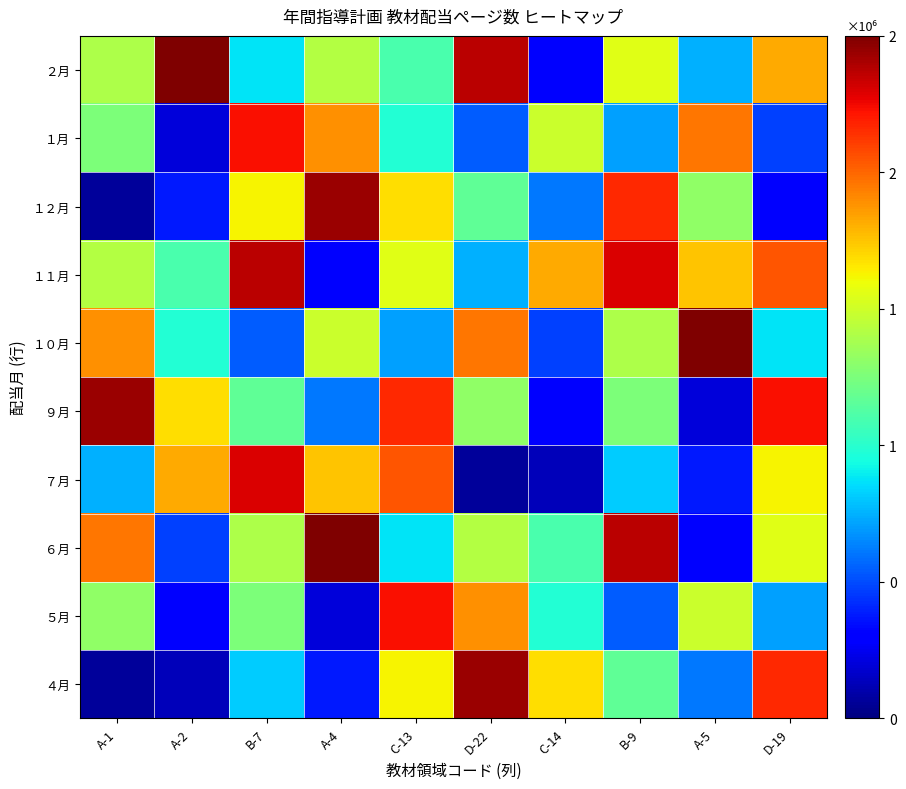

What is the smallest value displayed?

60000